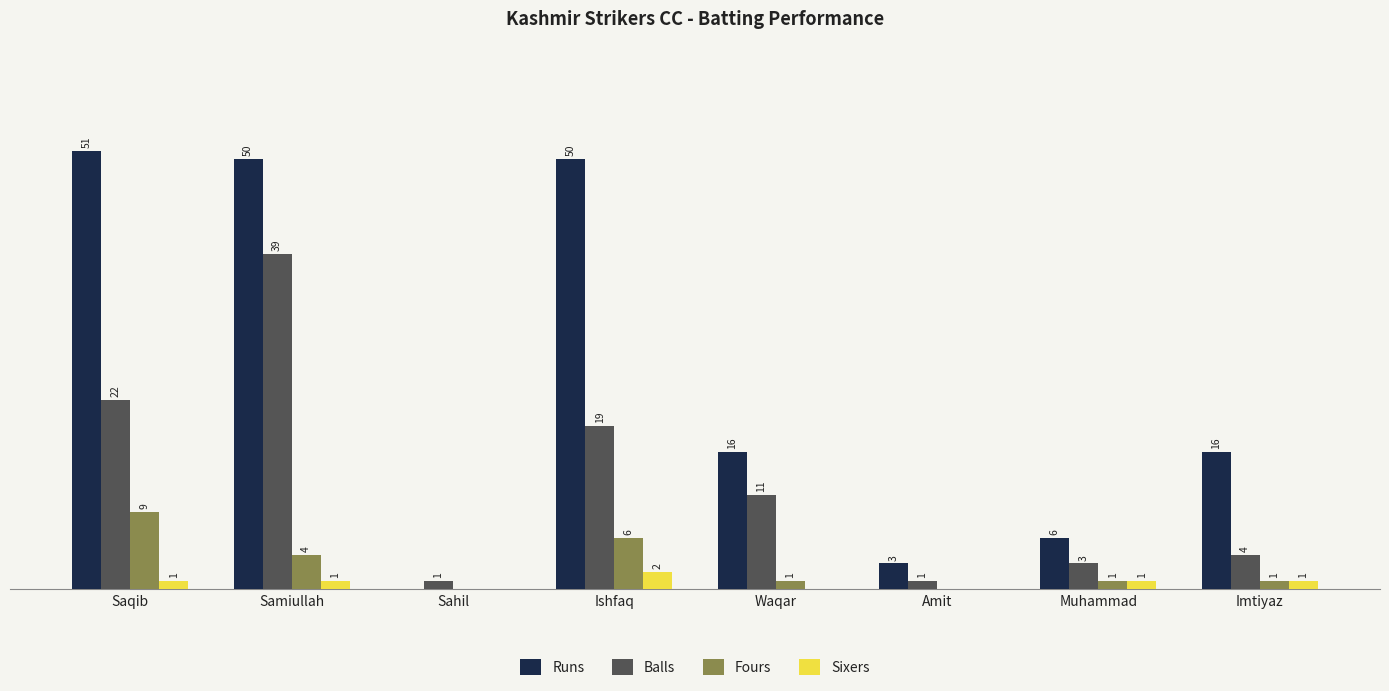

Are the bars horizontal?

No